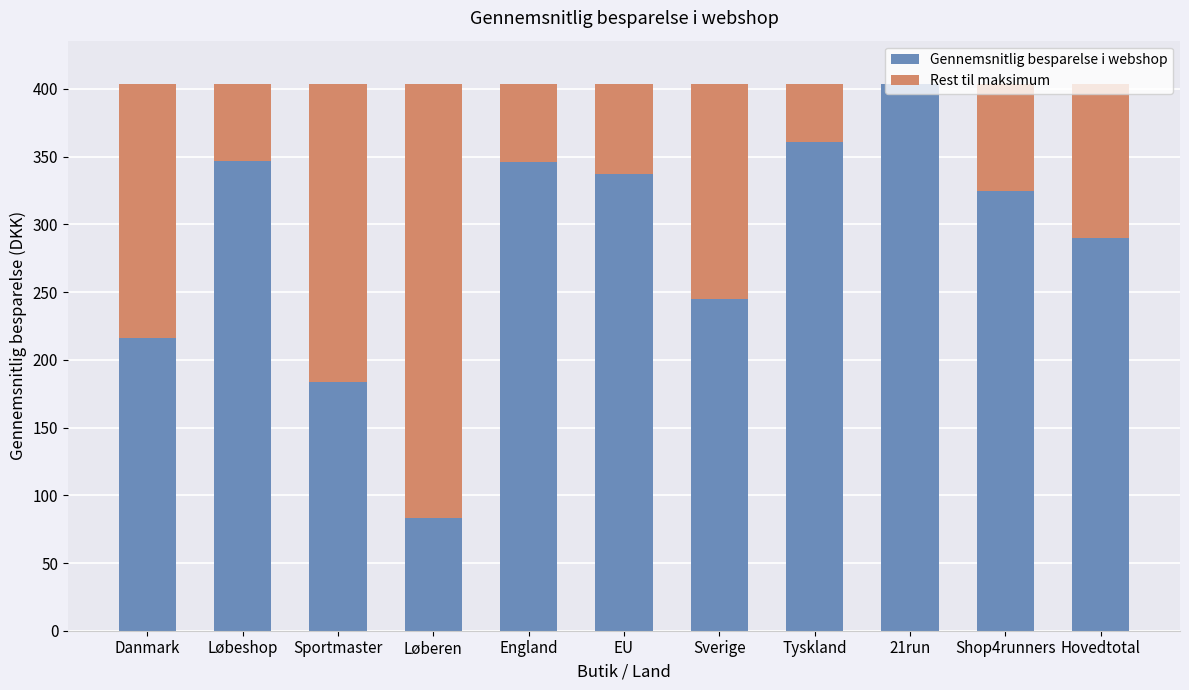

What is the sum of the Gennemsnitlig besparelse i webshop values at Løbeshop and Danmark?

562.7